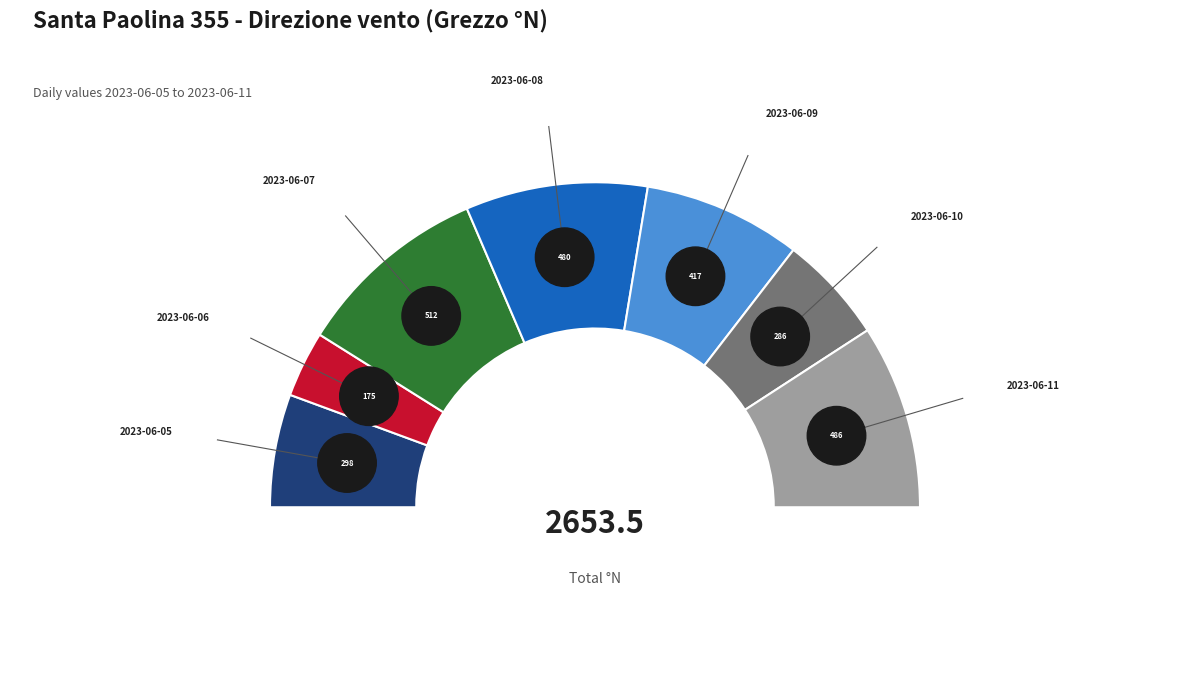

Between 2023-06-07 and 2023-06-06, which is larger?

2023-06-07